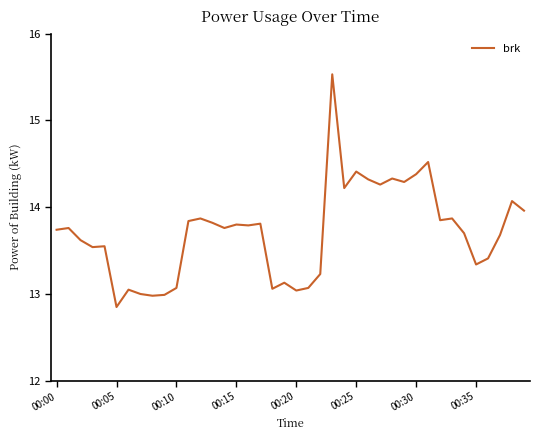

What is the greatest value displayed?

15.5